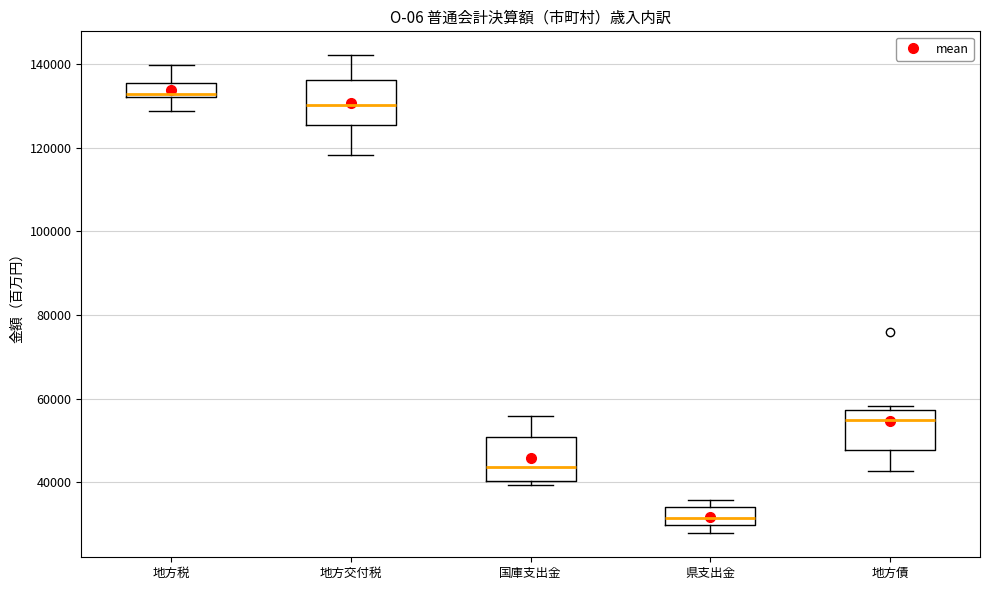

Which box's median line is the highest?

地方税